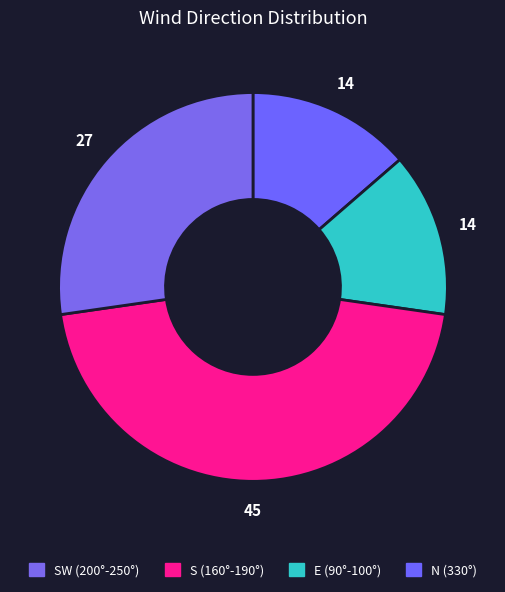

How many slices are in this pie chart?

4